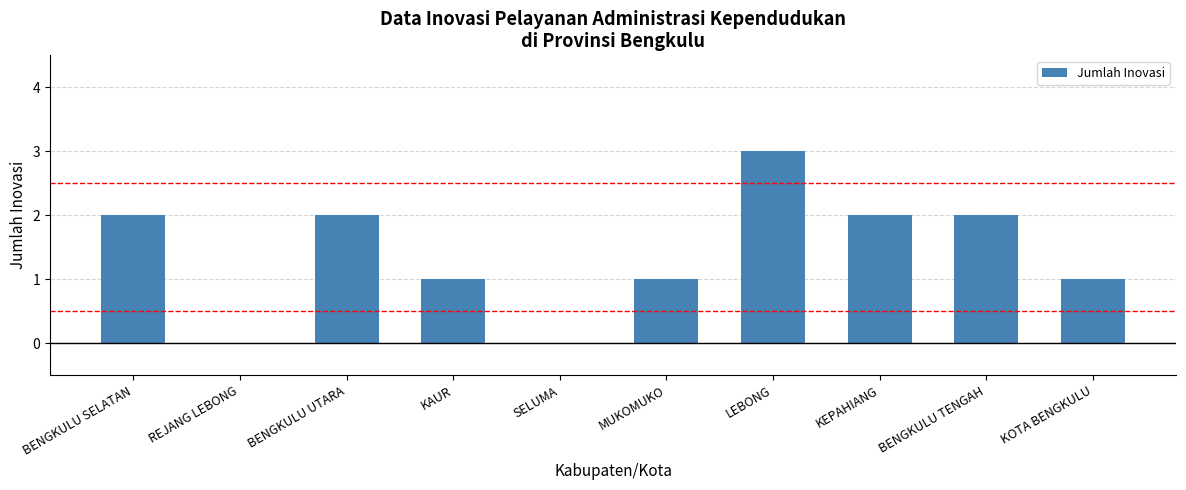

What is the ratio of the value at KAUR to the value at KOTA BENGKULU?

1.0